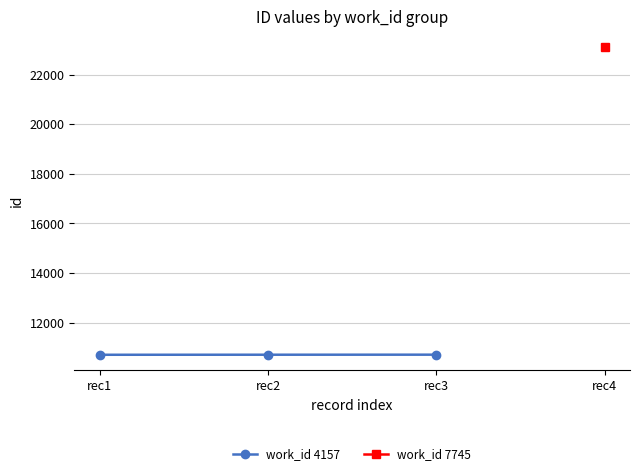

True or false: the data shows 18277 at rec1.

False